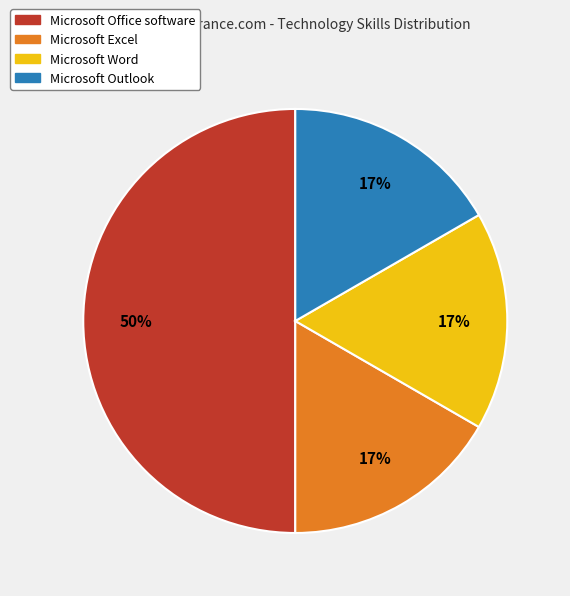

Is Microsoft Excel the majority of the pie?

No